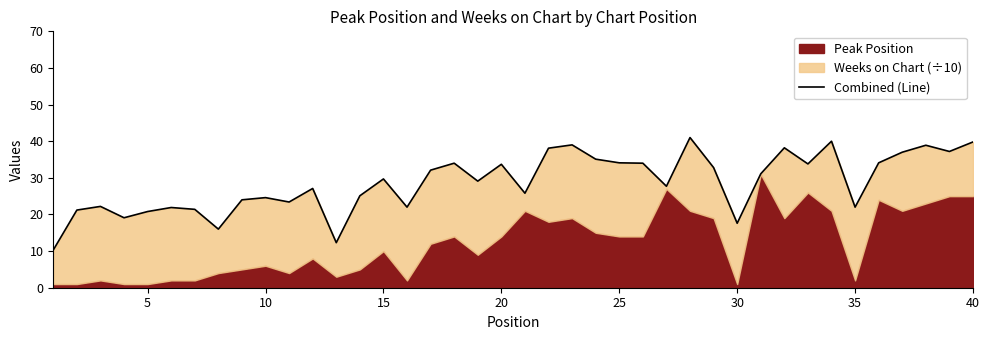

How many interior local peaks (higher than both neighbors) does the data have?

12